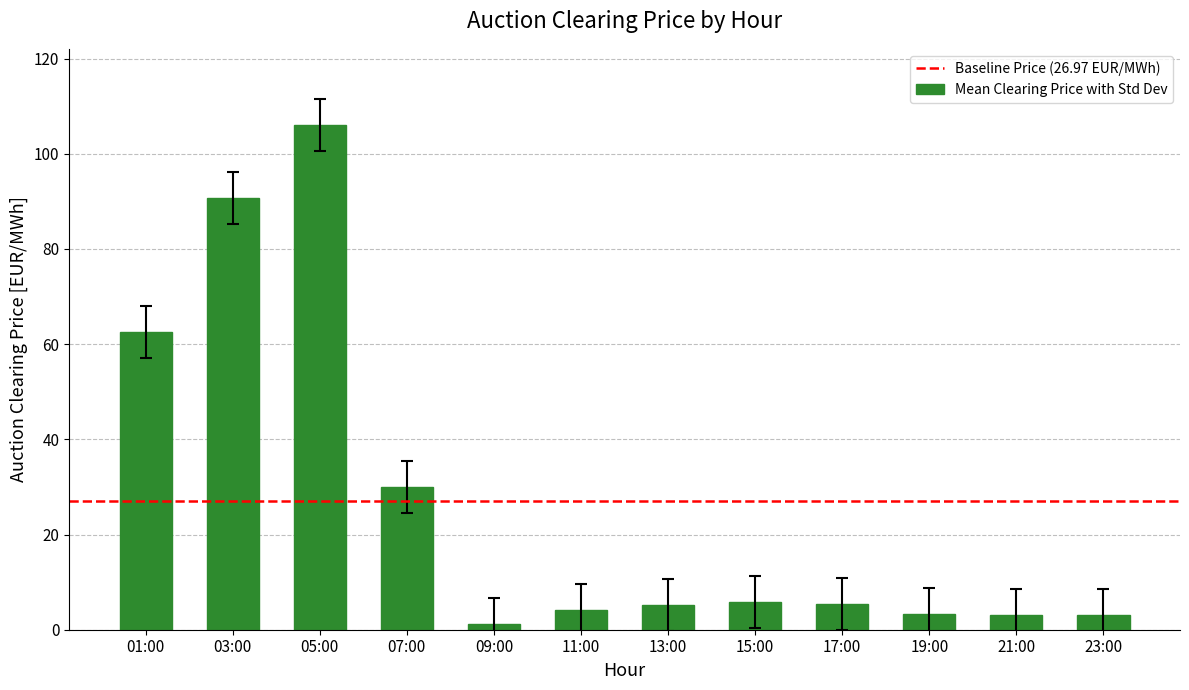

The value at 03:00 is 58.4. True or false?

False